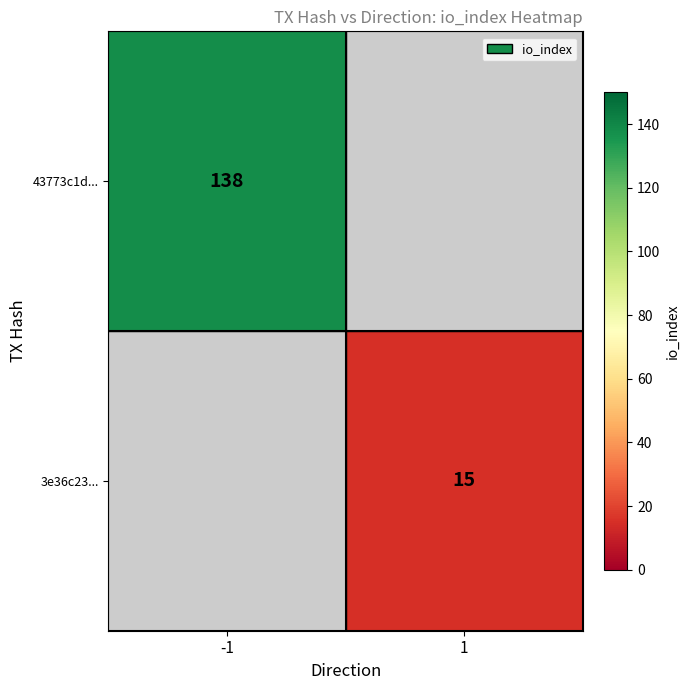

The value of 43773c1d... at -1 is 200. True or false?

False